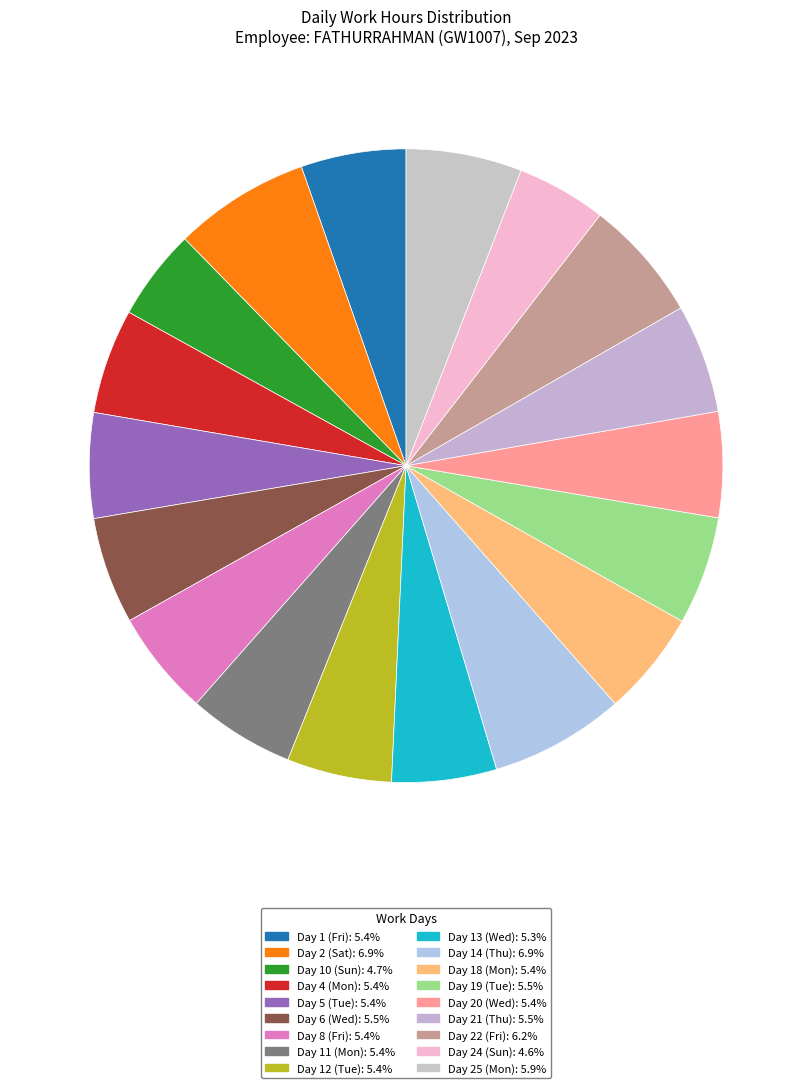

Does Day 10 (Sun) represent more than half of the total?

No